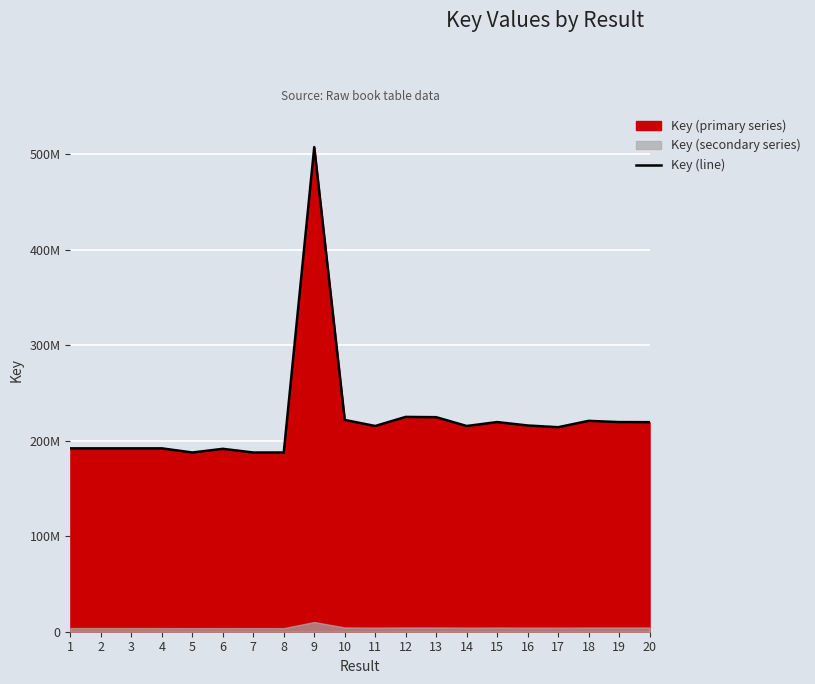

True or false: the data shows 95643457 at 6.

False